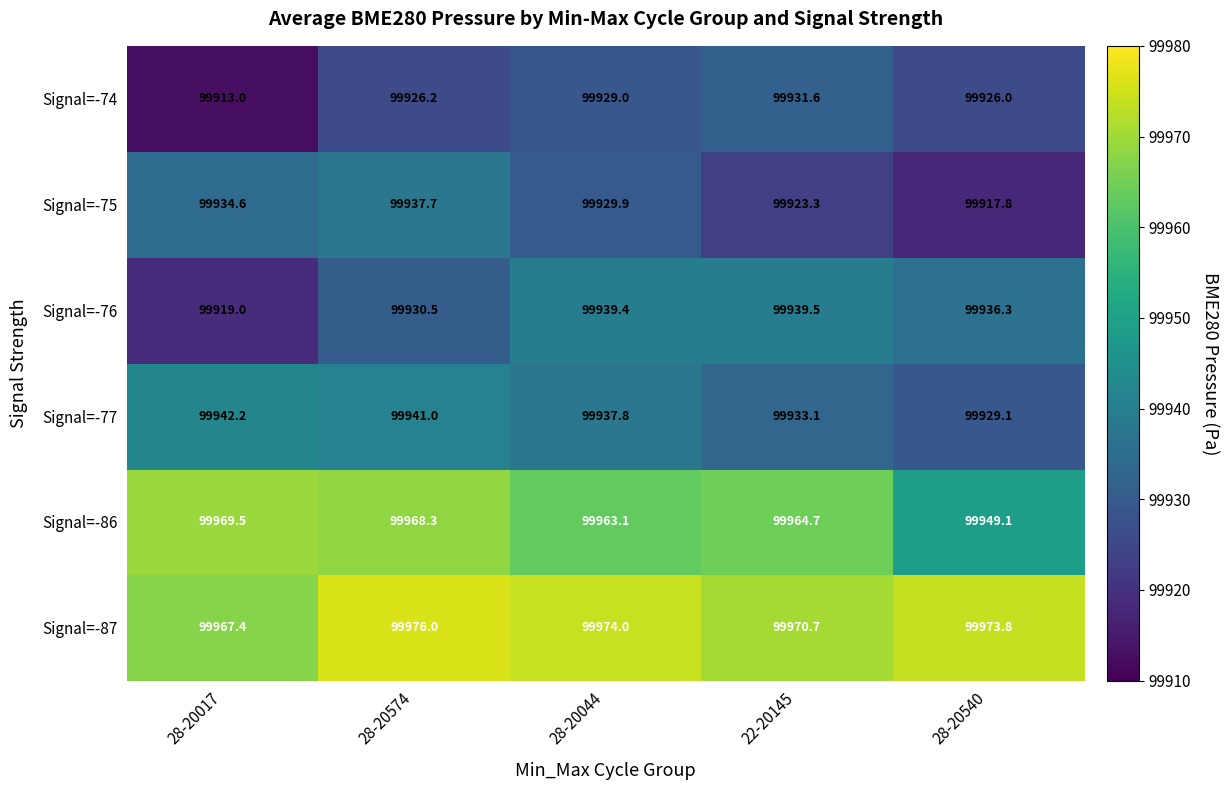

Which series has the largest total across all categories?

Signal=-87